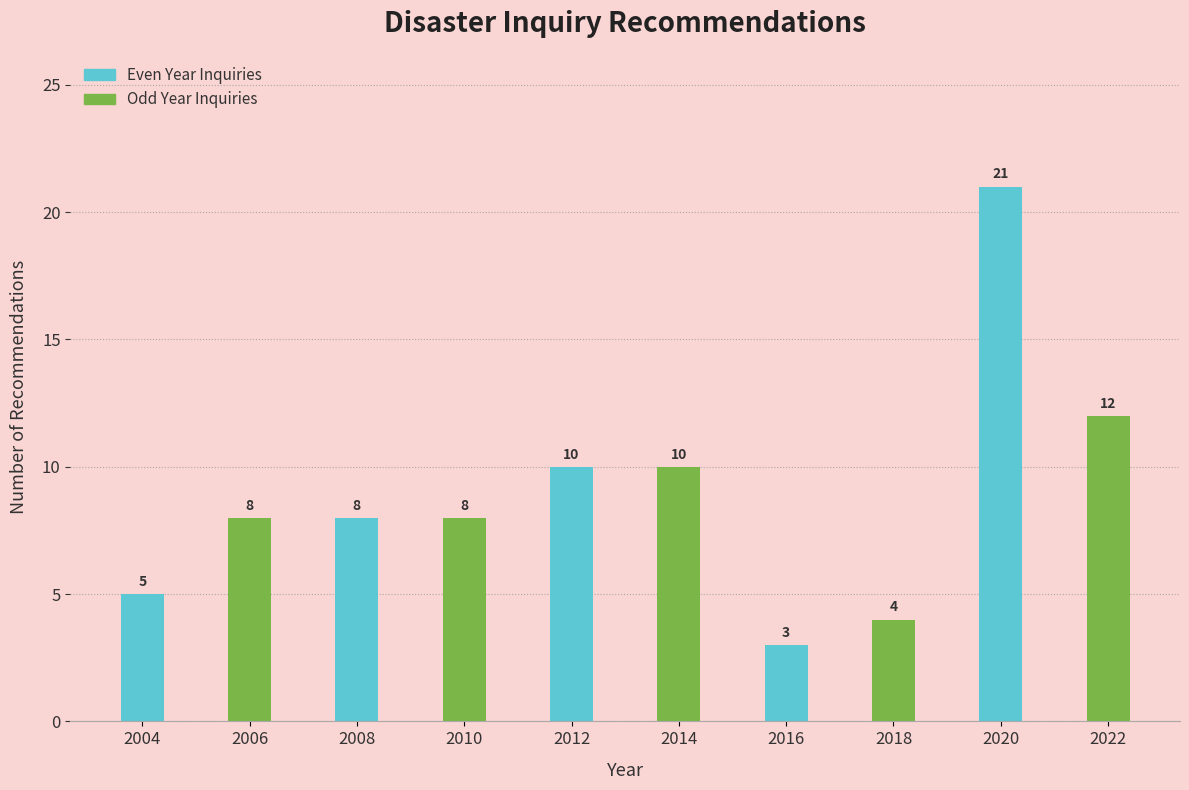

Reading left to right, extract all data points from this chart.

2004=5	2006=8	2008=8	2010=8	2012=10	2014=10	2016=3	2018=4	2020=21	2022=12